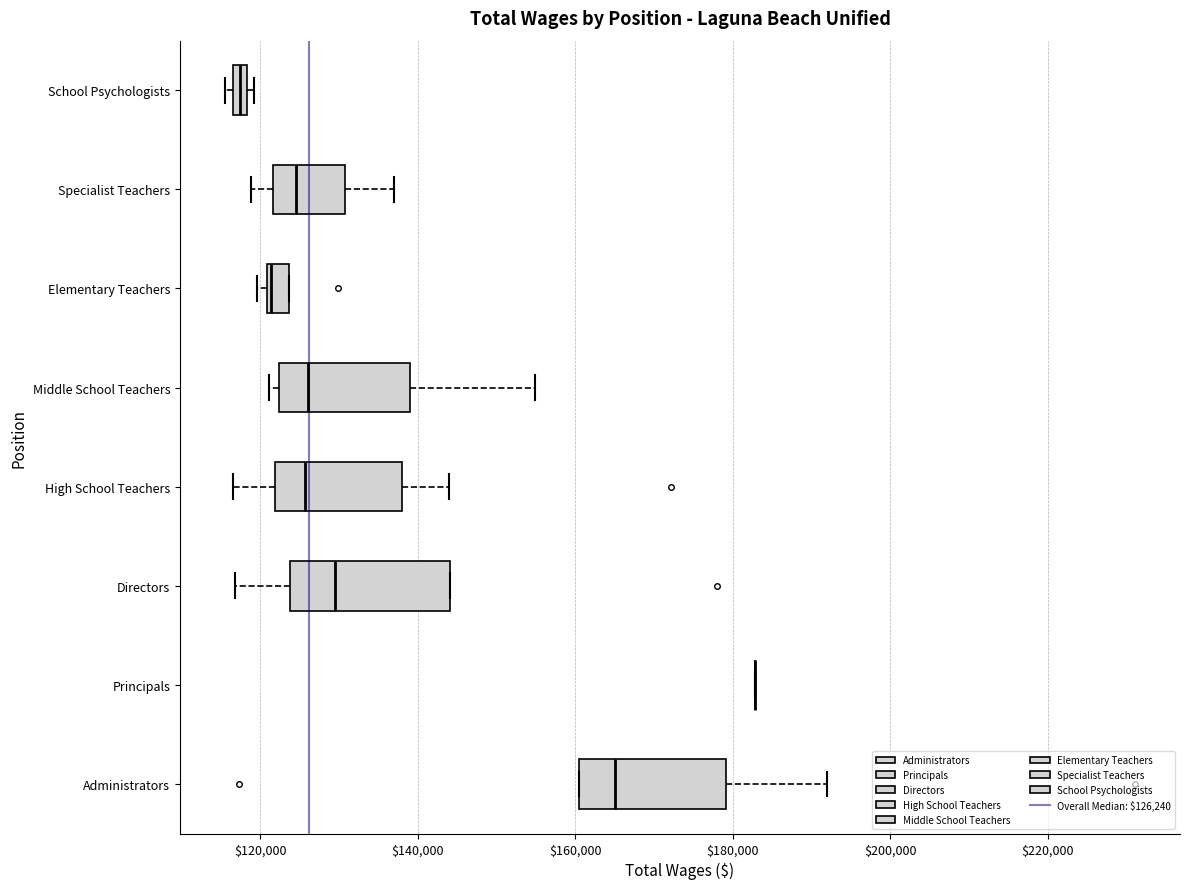

Where is the right edge of the box for Specialist Teachers on the x-axis? The values are not printed on the chart, so give them approximately, as read against the axis.

130000